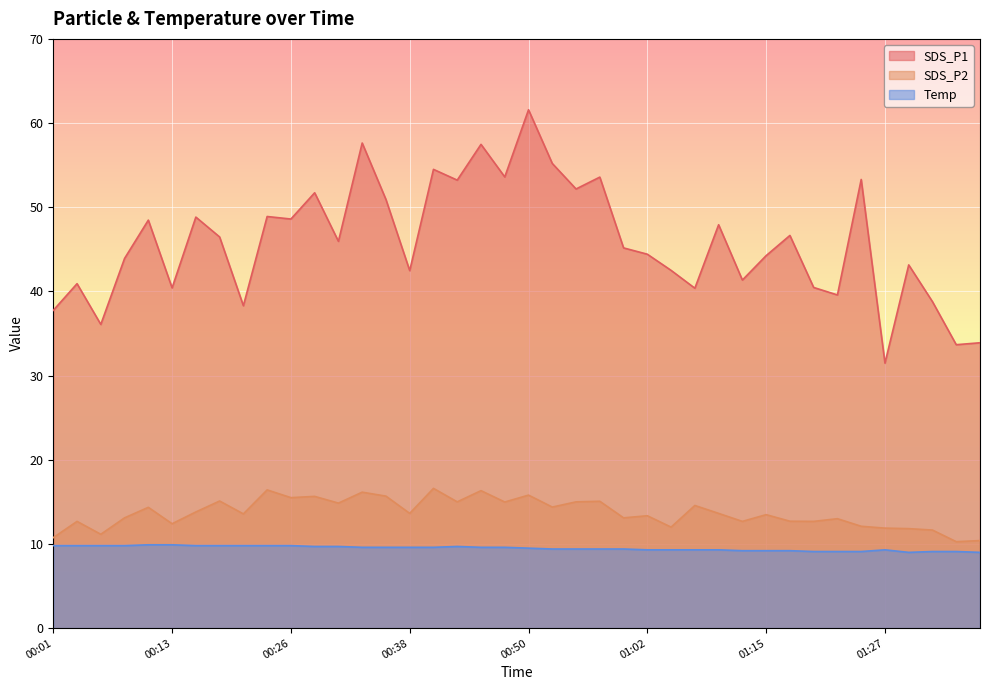

Reading left to right, transcribe all the data shown in this chart.

SDS_P1: 00:01=37.8	00:03=40.9	00:06=36.1	00:08=43.9	00:11=48.5	00:13=40.4	00:16=48.8	00:18=46.5	00:21=38.3	00:23=48.9	00:26=48.6	00:28=51.7	00:31=46.0	00:33=57.6	00:36=50.9	00:38=42.5	00:40=54.5	00:43=53.2	00:45=57.5	00:48=53.6	00:50=61.6	00:53=55.2	00:55=52.2	00:58=53.6	01:00=45.2	01:02=44.4	01:05=42.5	01:07=40.4	01:10=47.9	01:12=41.4	01:15=44.2	01:17=46.6	01:19=40.5	01:22=39.6	01:24=53.3	01:27=31.5	01:29=43.1	01:32=38.8	01:34=33.7	01:36=33.9
SDS_P2: 00:01=10.8	00:03=12.7	00:06=11.2	00:08=13.1	00:11=14.3	00:13=12.4	00:16=13.8	00:18=15.1	00:21=13.6	00:23=16.4	00:26=15.5	00:28=15.7	00:31=14.8	00:33=16.1	00:36=15.7	00:38=13.6	00:40=16.6	00:43=15.0	00:45=16.3	00:48=15.0	00:50=15.8	00:53=14.4	00:55=15.0	00:58=15.1	01:00=13.1	01:02=13.3	01:05=12.0	01:07=14.6	01:10=13.6	01:12=12.7	01:15=13.5	01:17=12.7	01:19=12.7	01:22=13.0	01:24=12.1	01:27=11.9	01:29=11.8	01:32=11.7	01:34=10.3	01:36=10.4
Temp: 00:01=9.8	00:03=9.8	00:06=9.8	00:08=9.8	00:11=9.9	00:13=9.9	00:16=9.8	00:18=9.8	00:21=9.8	00:23=9.8	00:26=9.8	00:28=9.7	00:31=9.7	00:33=9.6	00:36=9.6	00:38=9.6	00:40=9.6	00:43=9.7	00:45=9.6	00:48=9.6	00:50=9.5	00:53=9.4	00:55=9.4	00:58=9.4	01:00=9.4	01:02=9.3	01:05=9.3	01:07=9.3	01:10=9.3	01:12=9.2	01:15=9.2	01:17=9.2	01:19=9.1	01:22=9.1	01:24=9.1	01:27=9.3	01:29=9.0	01:32=9.1	01:34=9.1	01:36=9.0